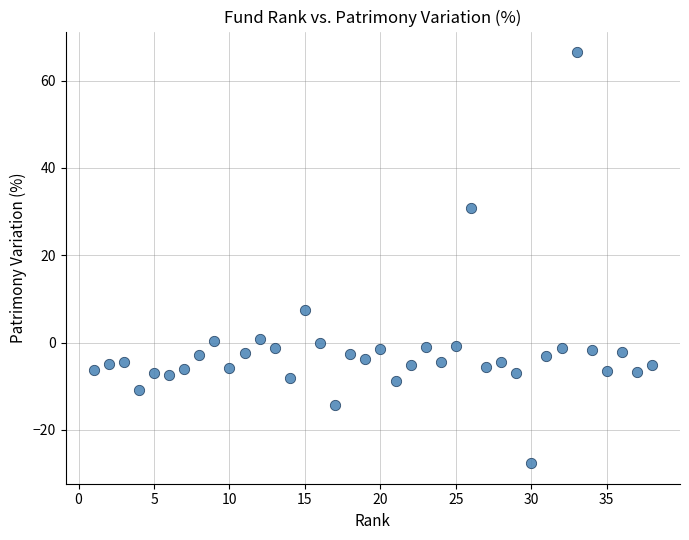

What is the range of X values (max minus min)?

37.0